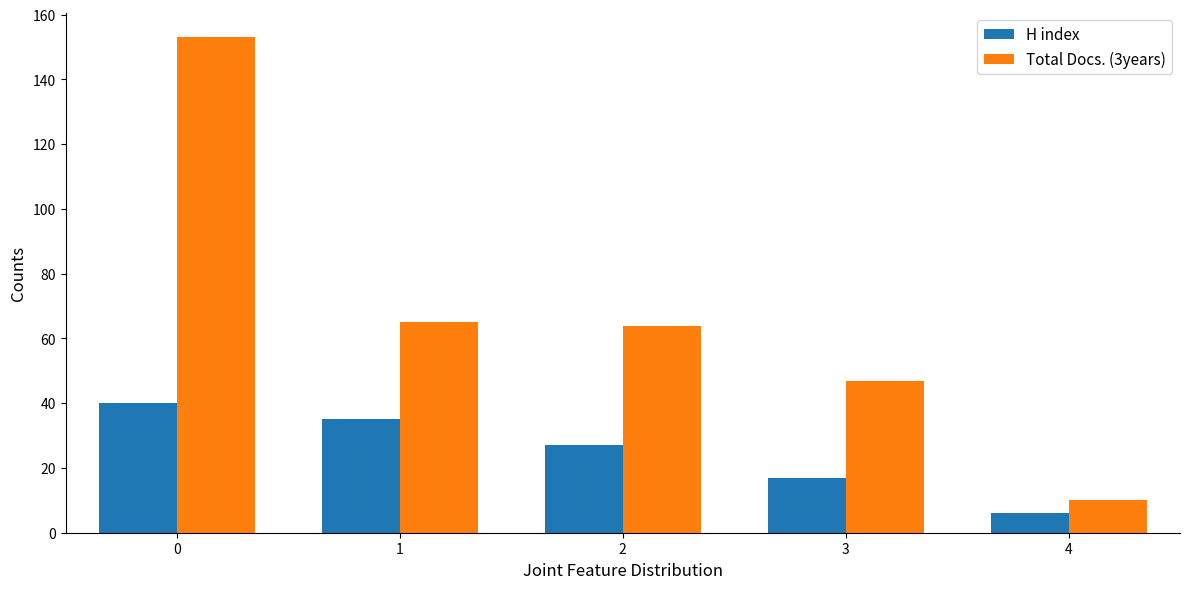

What is the approximate value of H index at 1, to the nearest 10?

40